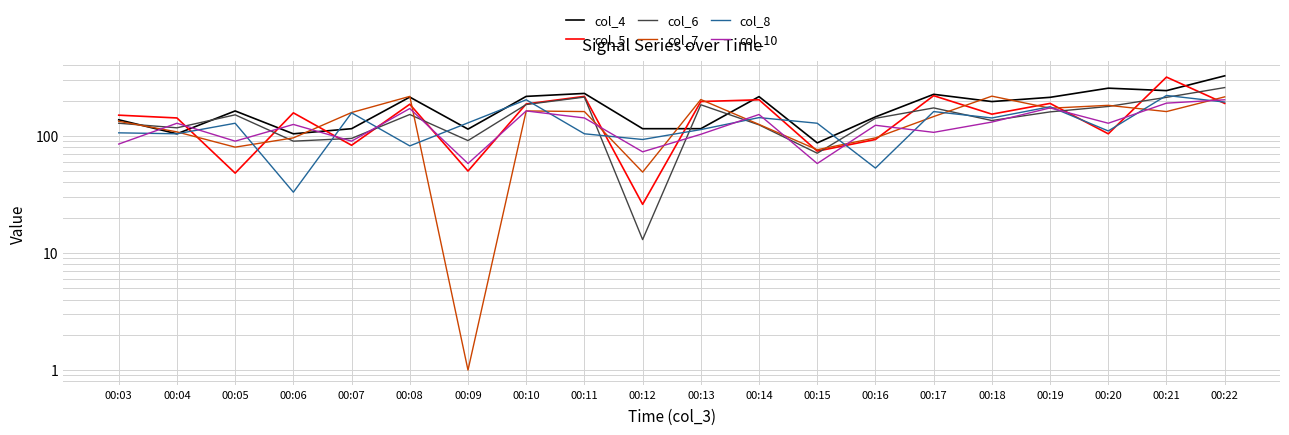

Which series has the widest spread of values?

col_5